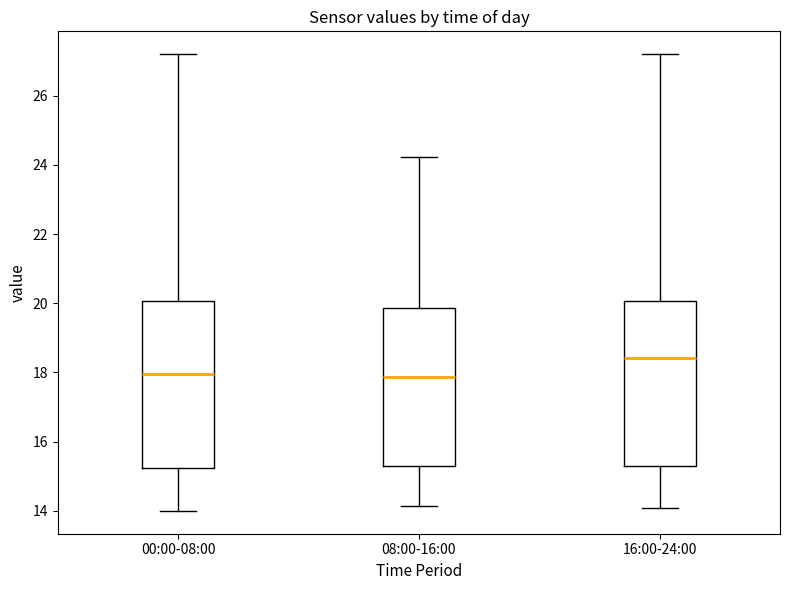

Reading left to right, transcribe this box plot: for each box, give where its median line is, the range the box spans, and where its two whiskers end, as read against the y-axis. The values are not printed on the chart, so give them approximately, as read against the axis.

00:00-08:00: median 18.0, box 15.2 to 20.0, whiskers 14.0 to 27.2
08:00-16:00: median 17.8, box 15.2 to 19.8, whiskers 14.2 to 24.2
16:00-24:00: median 18.4, box 15.2 to 20.0, whiskers 14.0 to 27.2